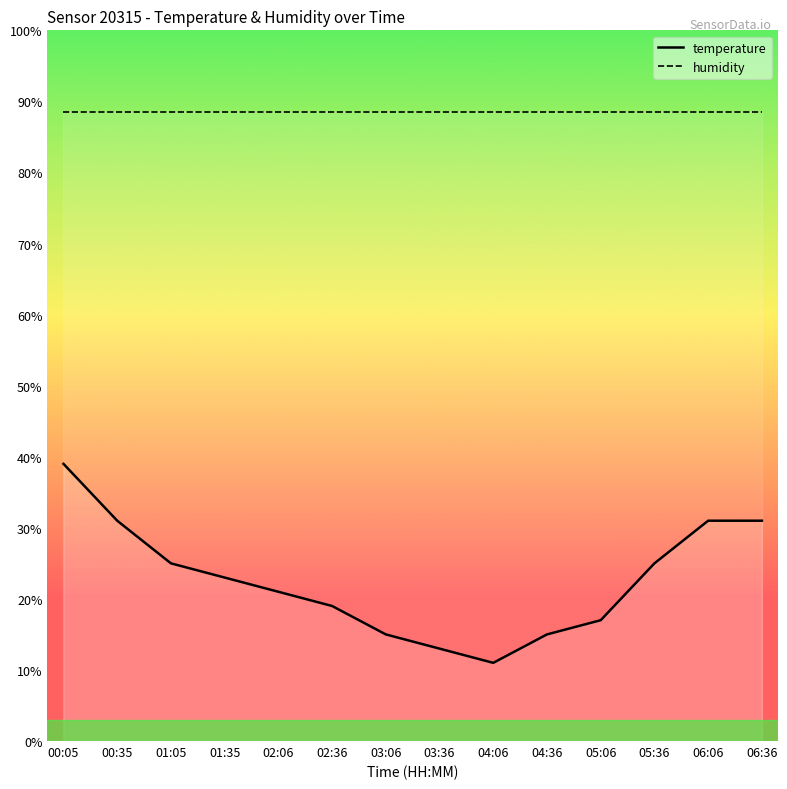

At 02:06, list the series in order from smallest to largest.

temperature, humidity